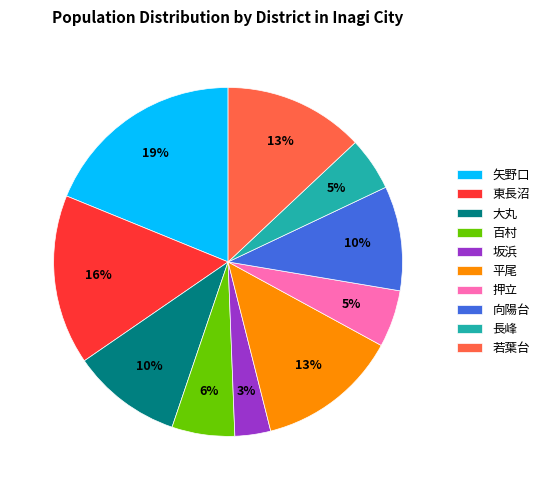

True or false: 向陽台 accounts for 10% of the total.

True